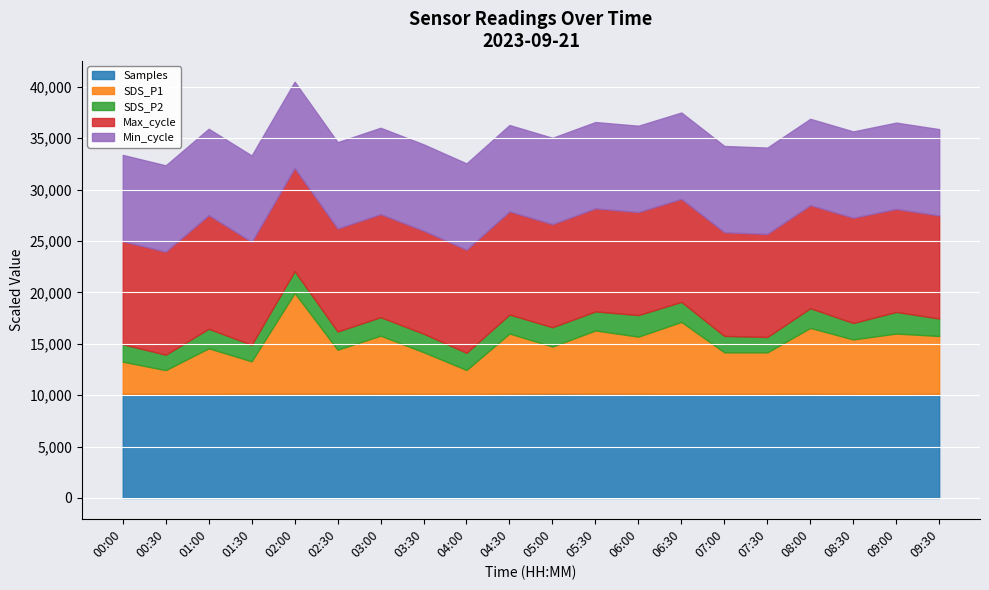

The Samples series shows 16786.7 at 05:00. True or false?

False